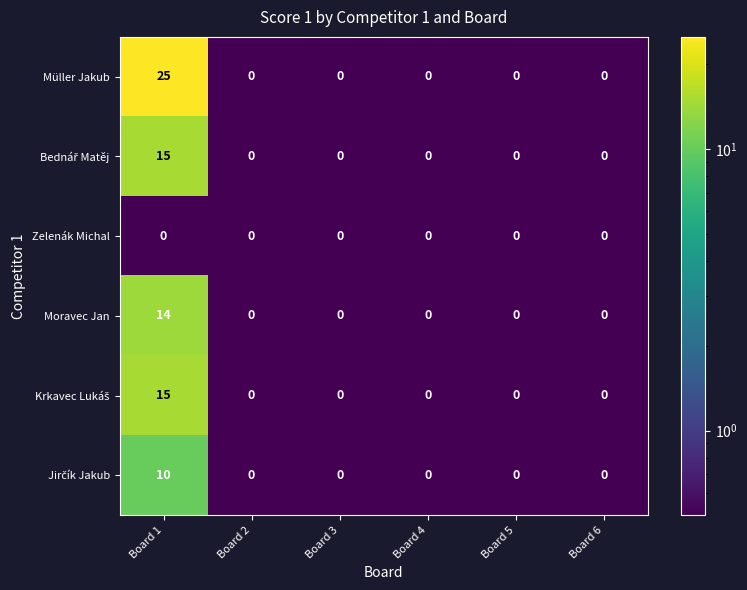

Which series has the largest range (max minus min)?

Müller Jakub